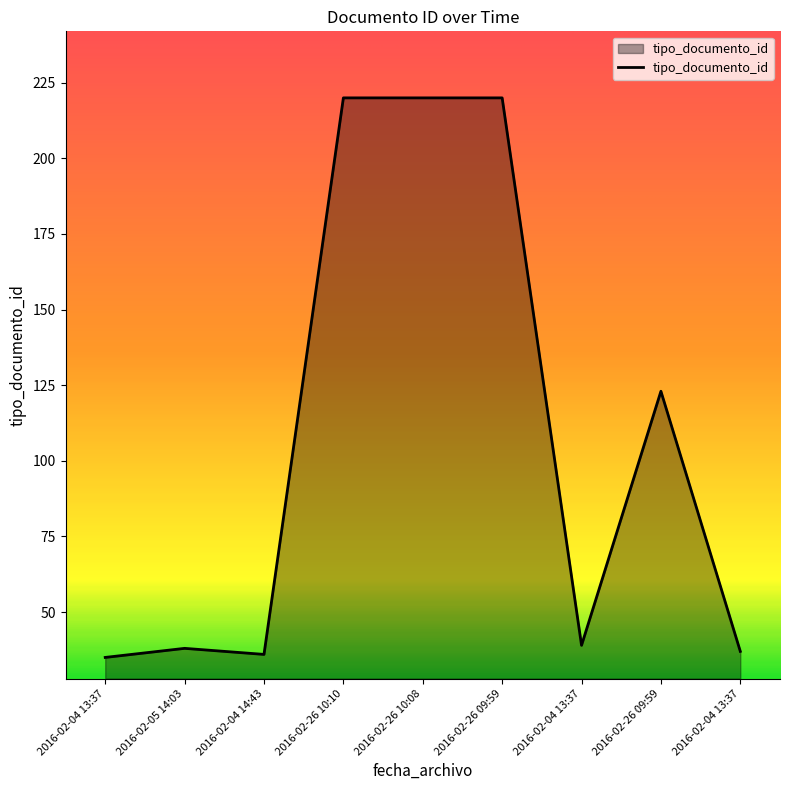

Rank the categories by value from highest to lowest.

2016-02-26 10:10, 2016-02-26 10:08, 2016-02-26 09:59, 2016-02-26 09:59, 2016-02-04 13:37, 2016-02-05 14:03, 2016-02-04 13:37, 2016-02-04 14:43, 2016-02-04 13:37